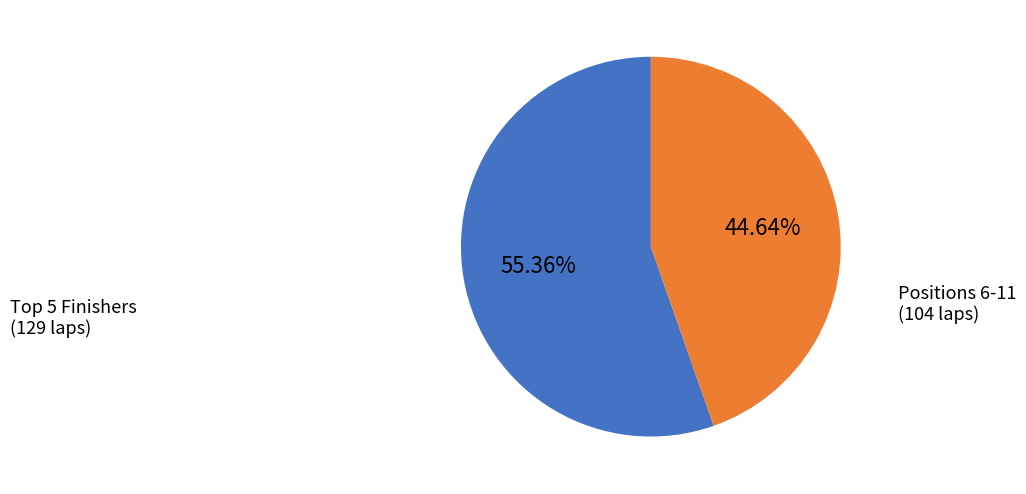

Which category accounts for the majority?

Top 5 Finishers